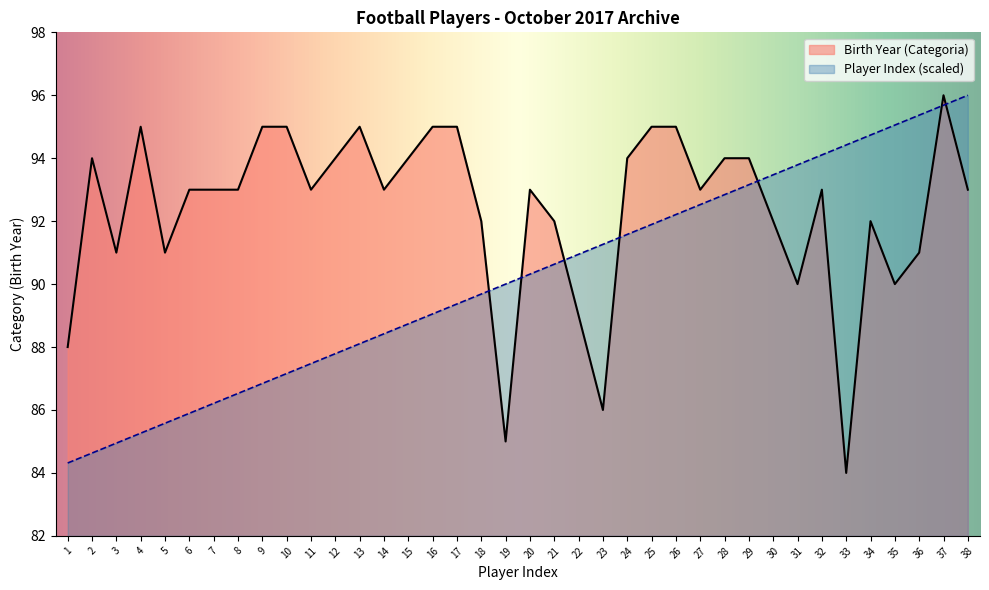

After their last crossing, which series has the higher values: Birth Year (Categoria) or Player Index?

Player Index